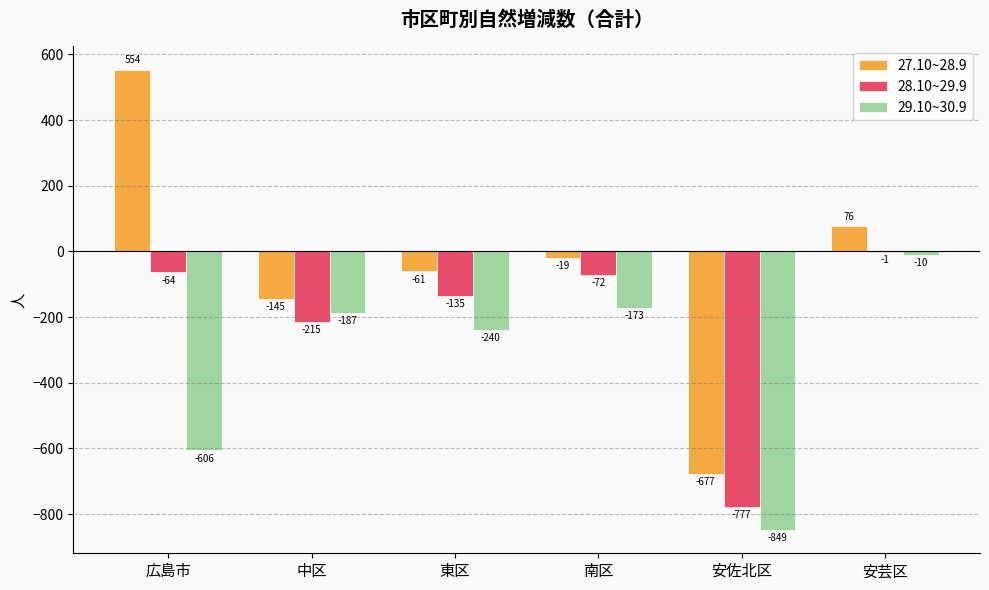

How many positive values does the 27.10~28.9 series have?

2